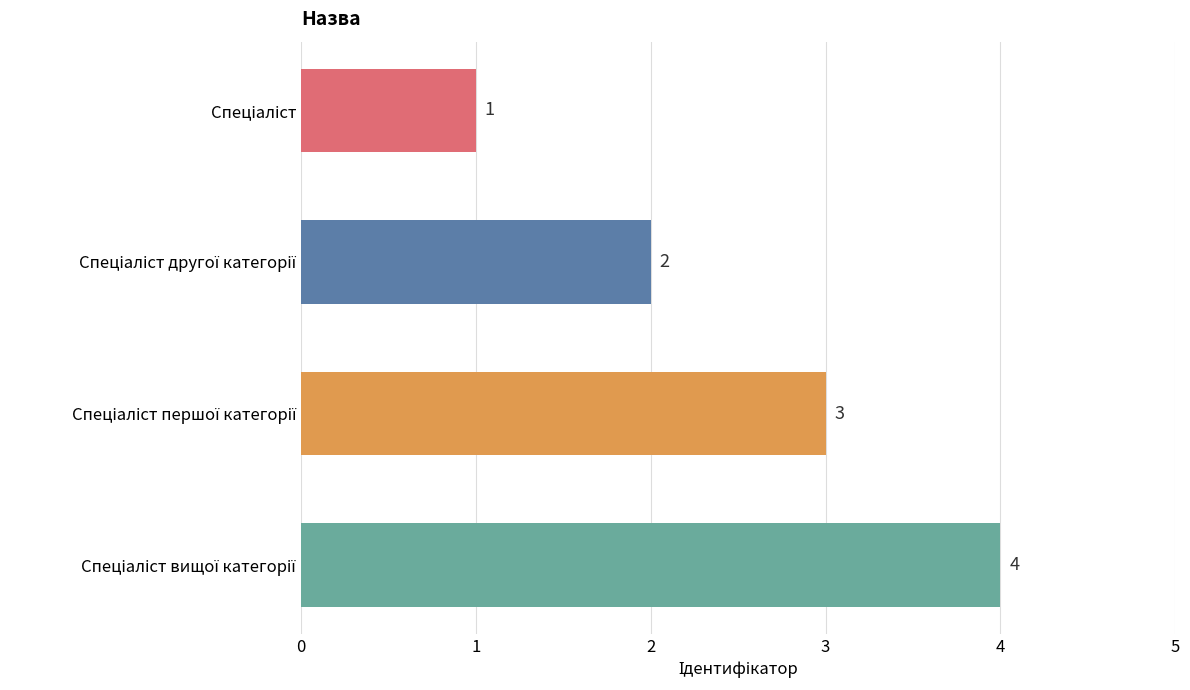

What is the greatest value displayed?

4